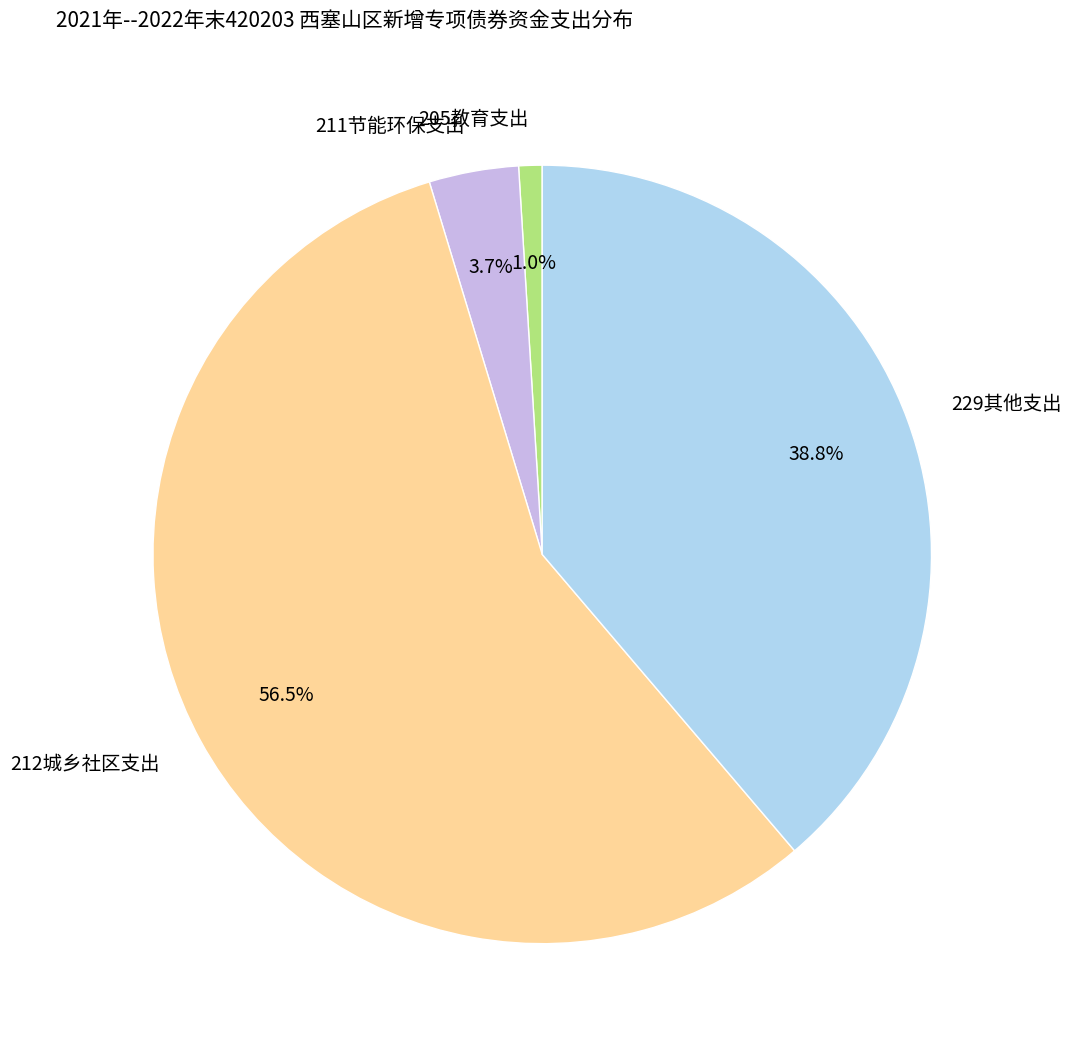

Is 212城乡社区支出 the majority of the pie?

Yes